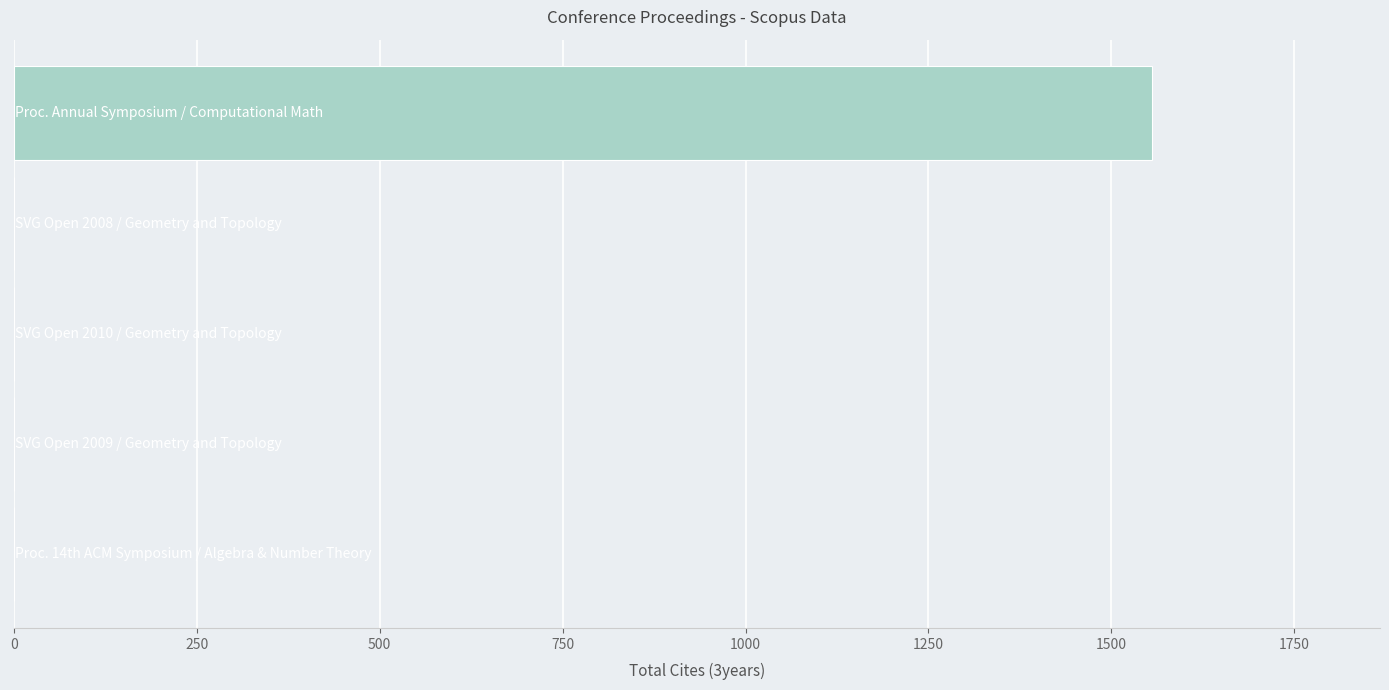

Are the bars horizontal?

Yes